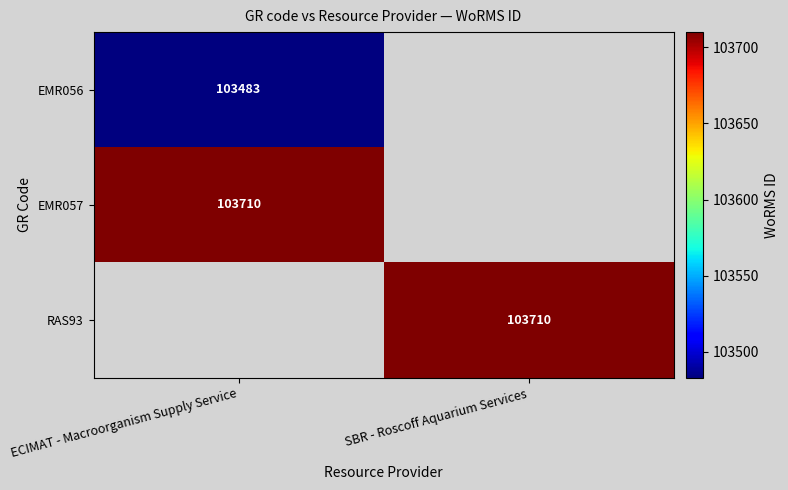

True or false: RAS93 has a value of 103710 at SBR - Roscoff Aquarium Services.

True